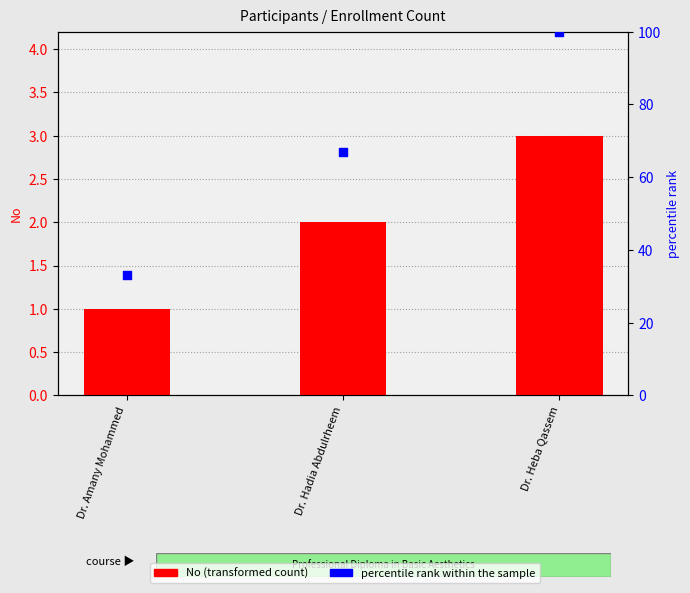

At how many categories does at least one series exceed 31?

3